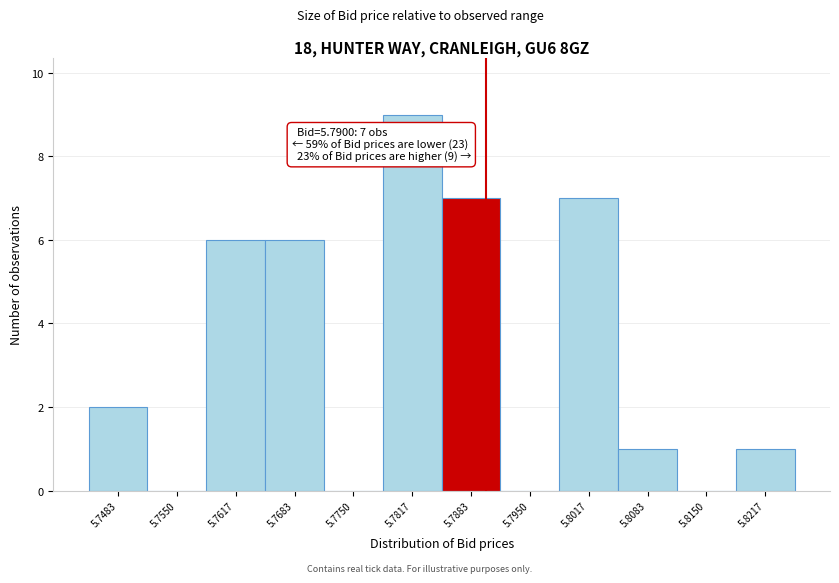

Over which range of the x-axis is the bar tallest?

5.778 to 5.785